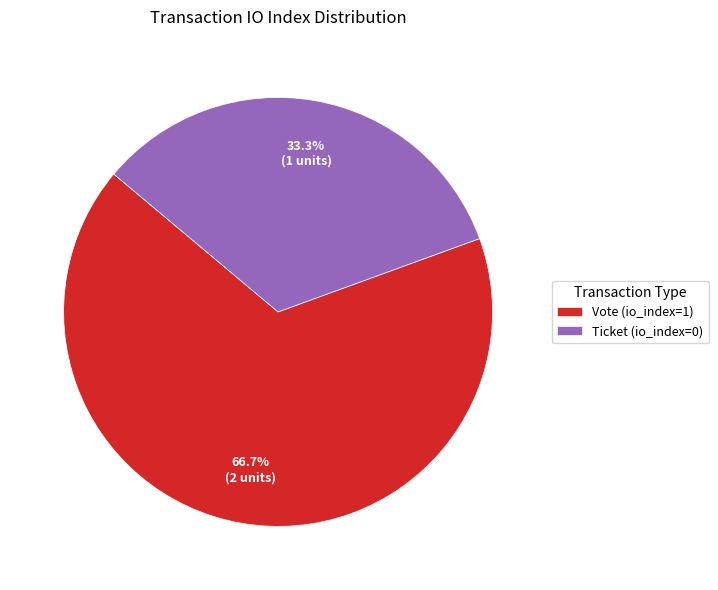

To the nearest percent, what is the combined percentage of Ticket (io_index=0) and Vote (io_index=1)?

100%